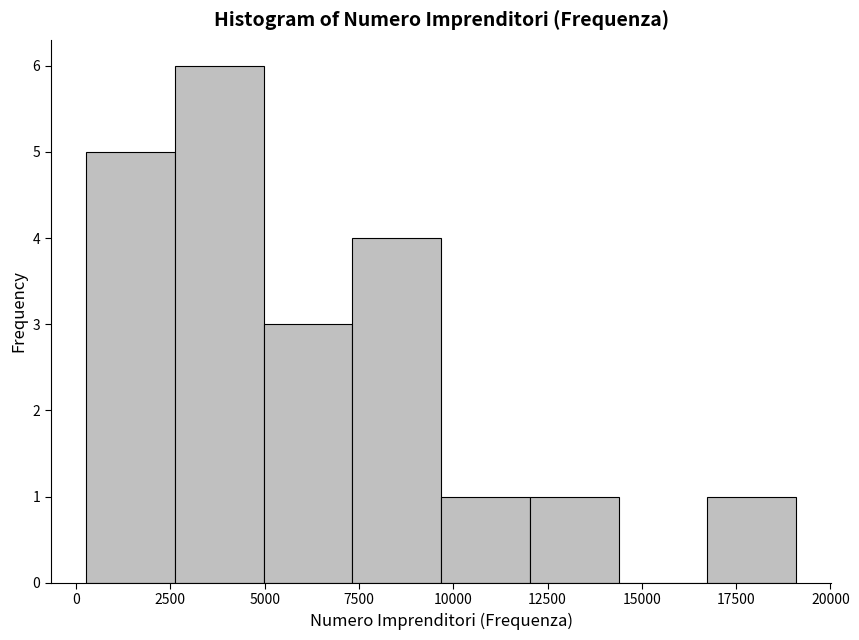

What is the height of the bar covering 2500 to 5000 on the x-axis? Neither the bar edges nor the heights are printed on the chart, so give them approximately, as read against the axes.

6